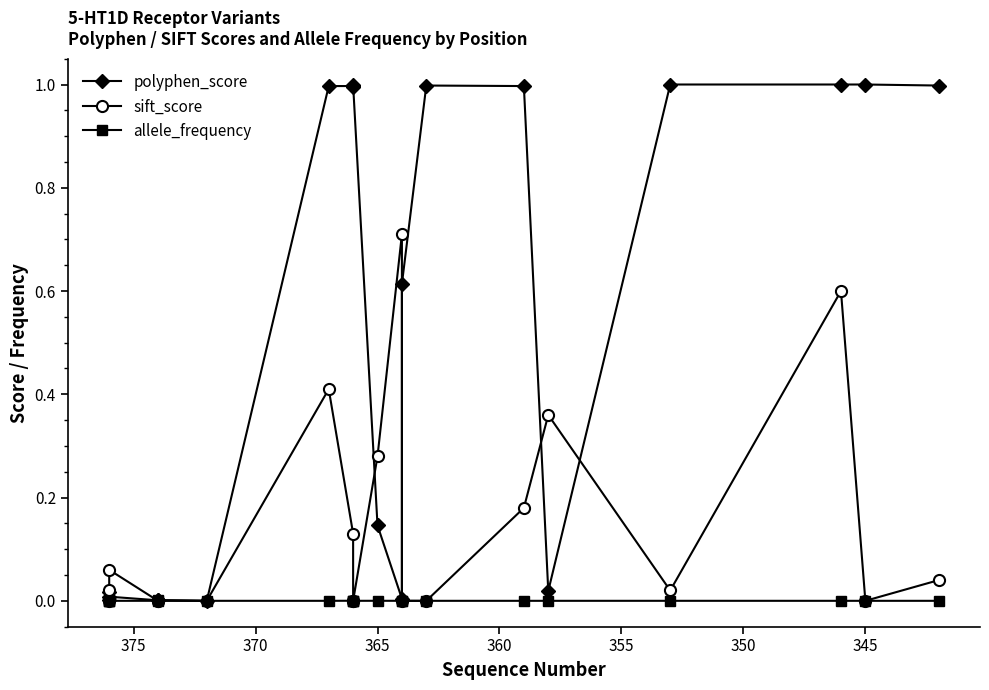

How many categories are shown in the chart?

20